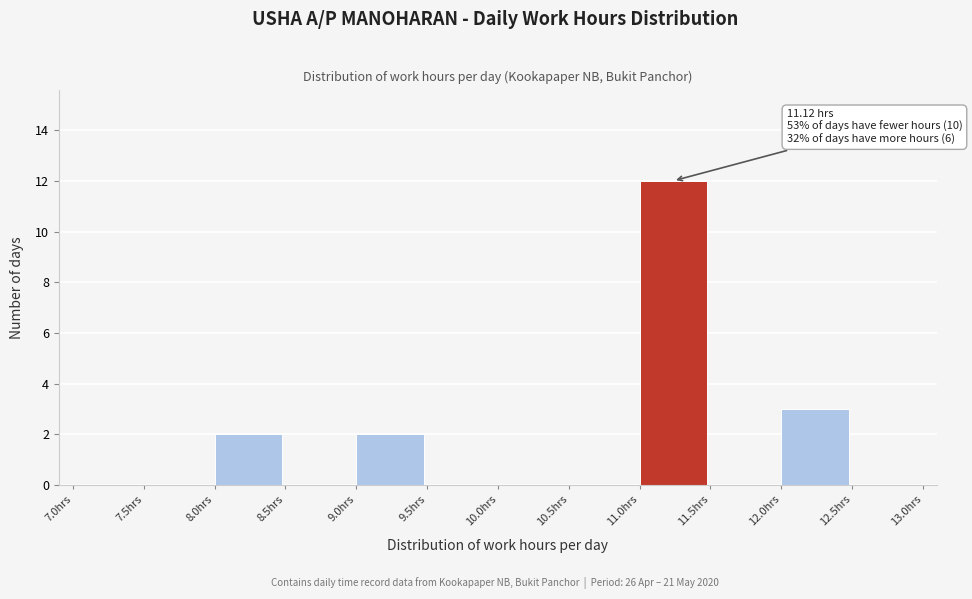

Which range on the x-axis has the tallest bar?

11.0 to 11.5